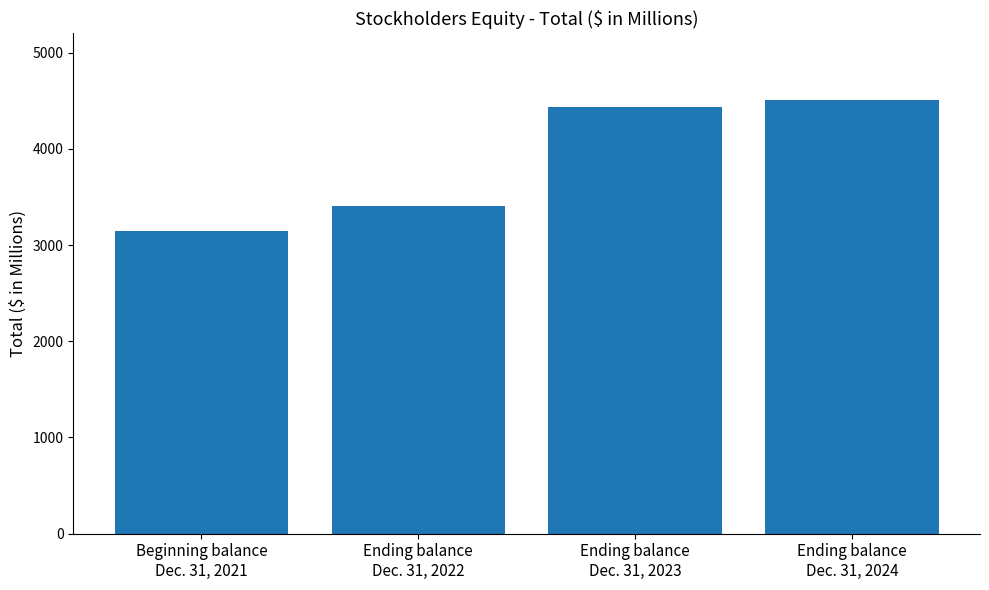

Which label corresponds to the smallest value in the chart?

Beginning balance
Dec. 31, 2021